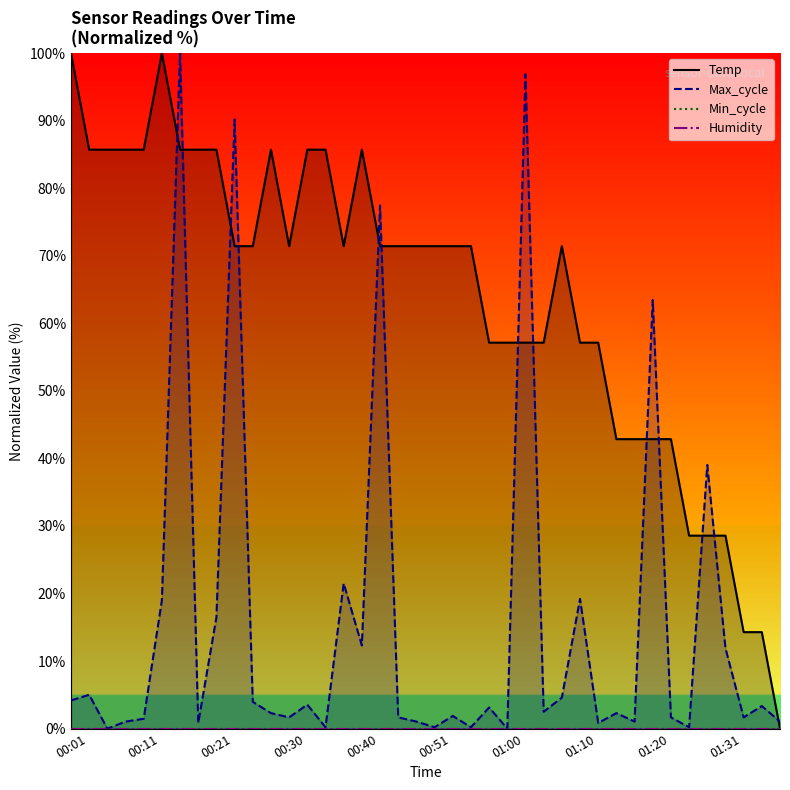

True or false: Humidity has a value of 0.0 at 17.

True